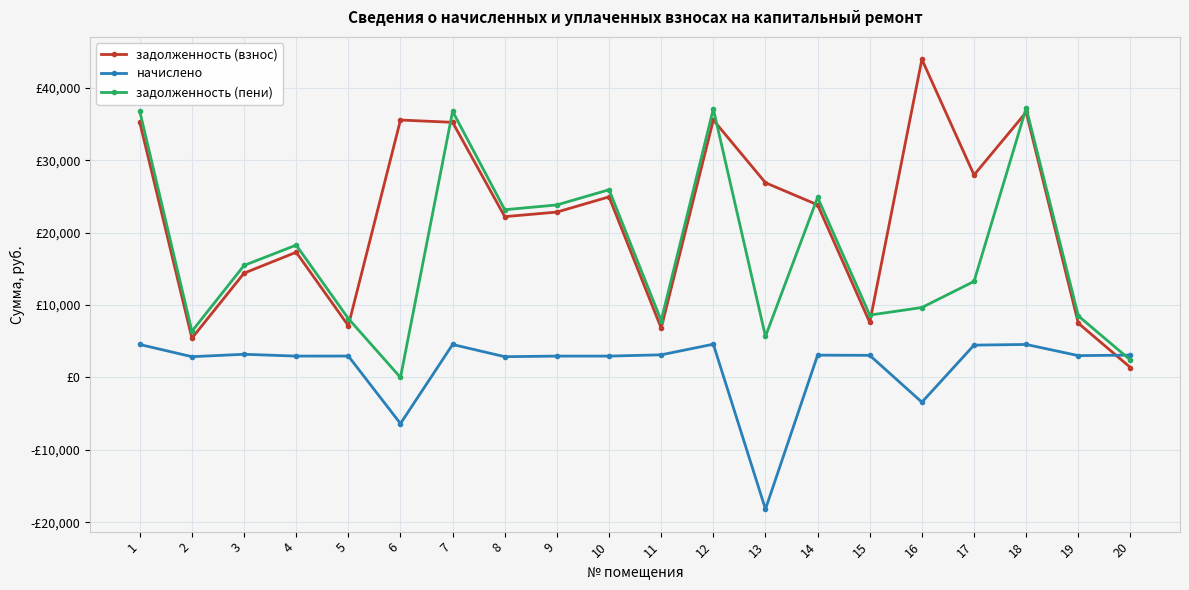

Reading right to left, transcribe all the data shown in this chart.

задолженность (взнос): 1372.8	7500.1	36661.1	27987.5	43963.8	7601.8	23856.3	26913.3	35580.6	6820.1	24961.3	22860.5	22226.7	35263.7	35580.6	7154.7	17306.9	14416.2	5425.6	35263.7
начислено: 3088.8	3018.6	4563.0	4469.4	-3417.8	3059.6	3082.9	-18199.0	4598.1	3129.8	2954.2	2954.2	2872.3	4557.1	-6373.9	2960.1	2954.2	3205.8	2872.3	4557.1
задолженность (пени): 2402.4	8506.2	37229.7	13275.9	9669.3	8621.6	24883.9	5676.2	37113.3	7863.3	25946.0	23845.2	23184.1	36782.8	0.0	8141.4	18291.7	15484.8	6383.0	36782.8